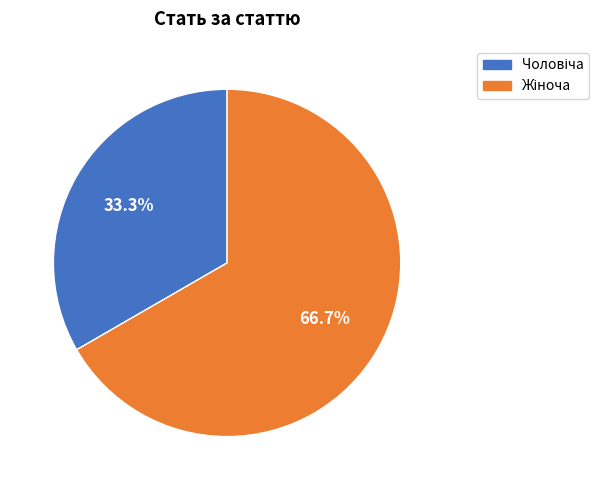

To the nearest percent, what portion does Чоловіча represent?

33%